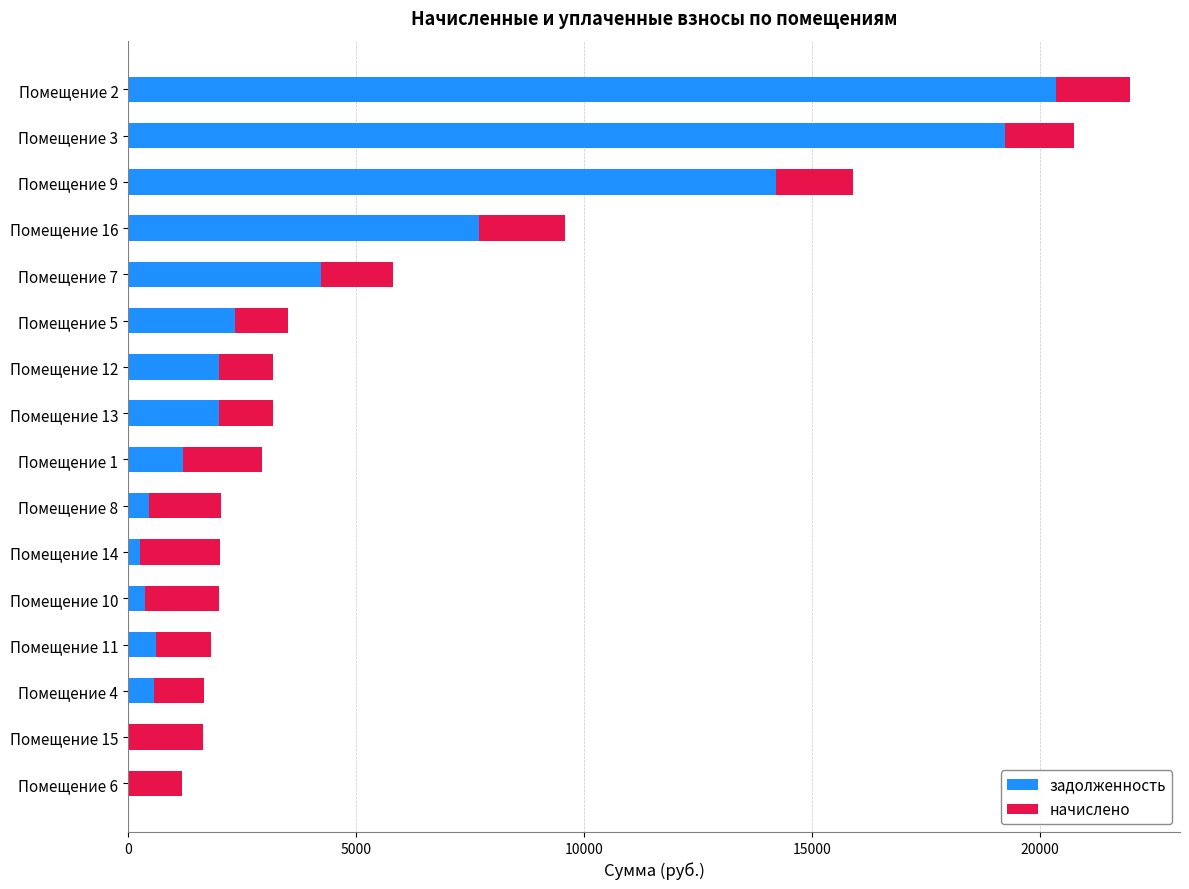

What is the sum of all задолженность values?

75483.6